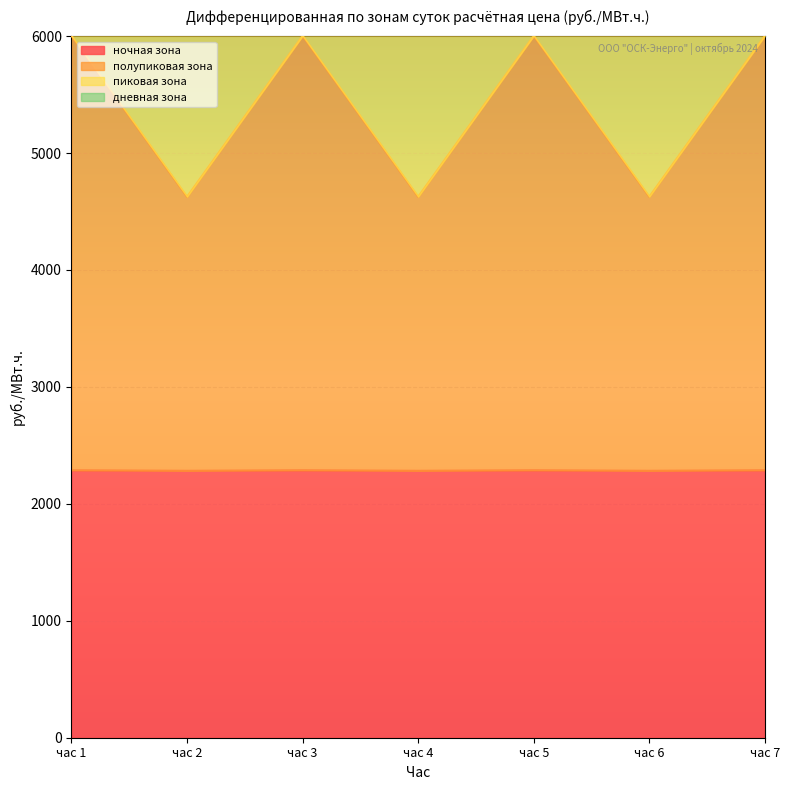

What is the lowest value of the ночная зона series?

2282.6